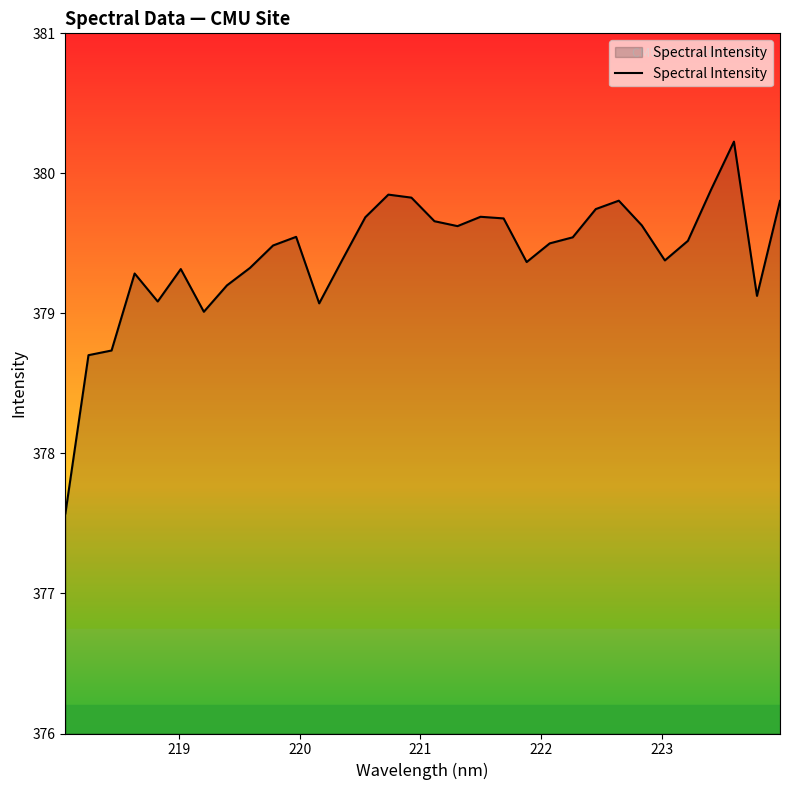

What is the maximum value shown in the chart?

380.2